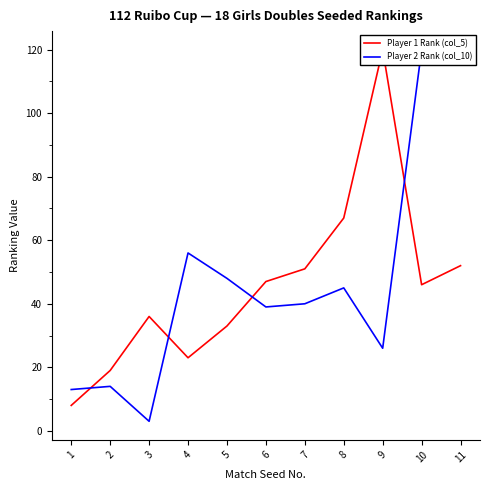

Is it true that Player 2 Rank (col_10) equals 20 at 4?

False